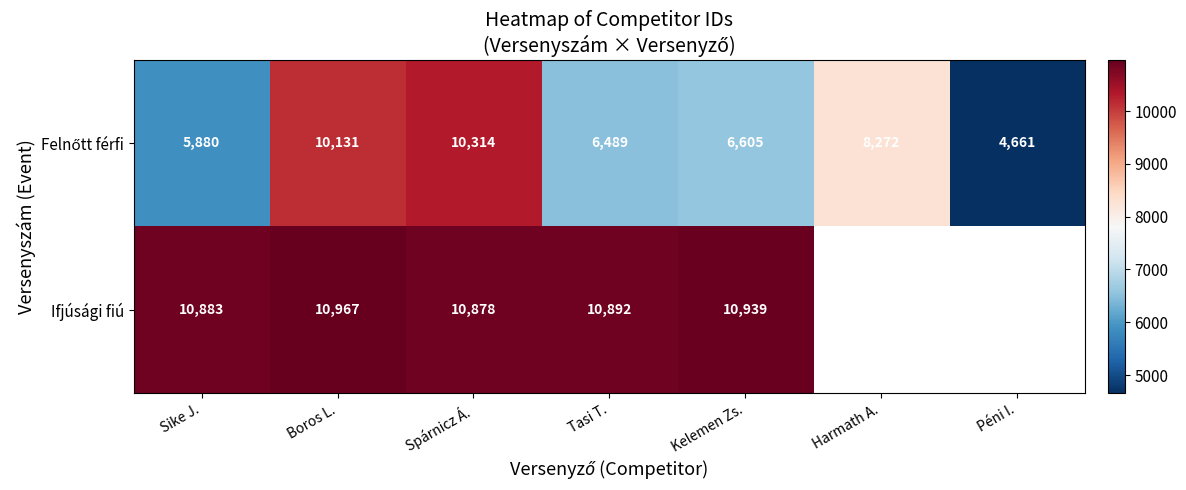

What is the total value across all series at Sike J.?

16763